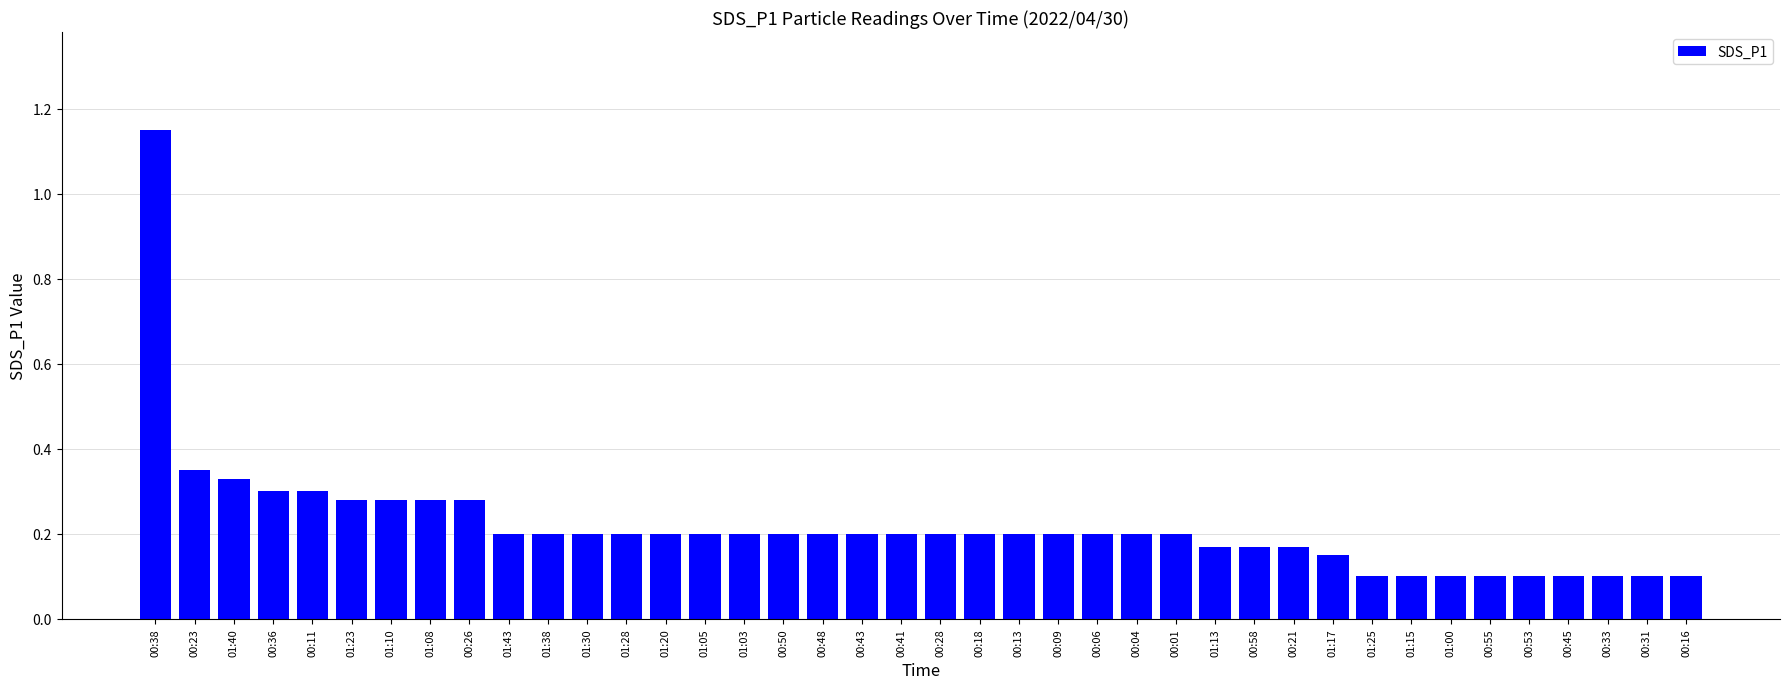

How many categories are shown in the chart?

40